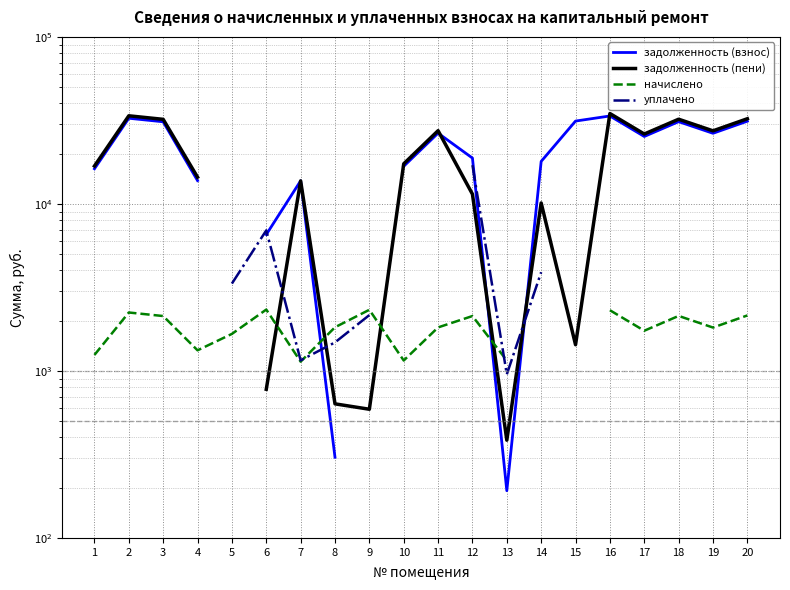

Where is the first local maximum for уплачено?

6